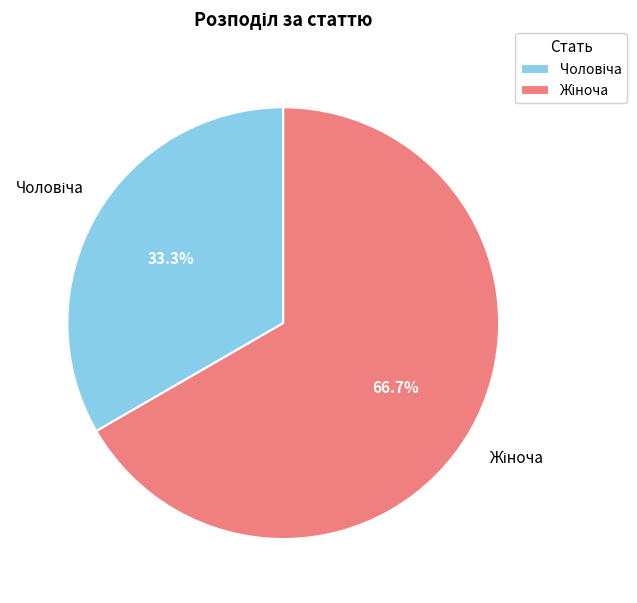

Does any single category account for the majority?

Yes